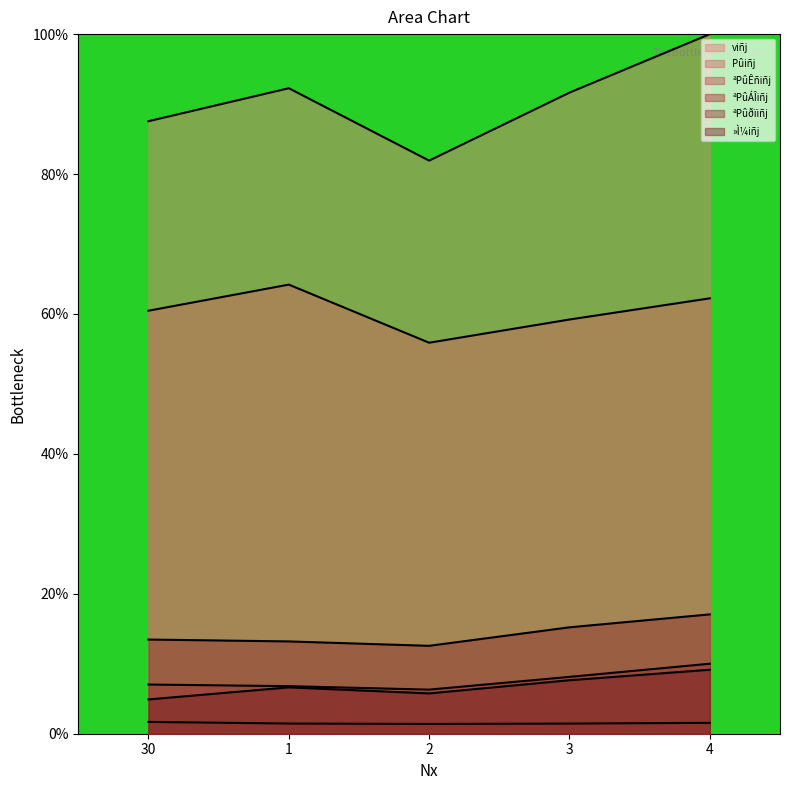

True or false: Pûiñj has more than 1 interior local peaks.

False